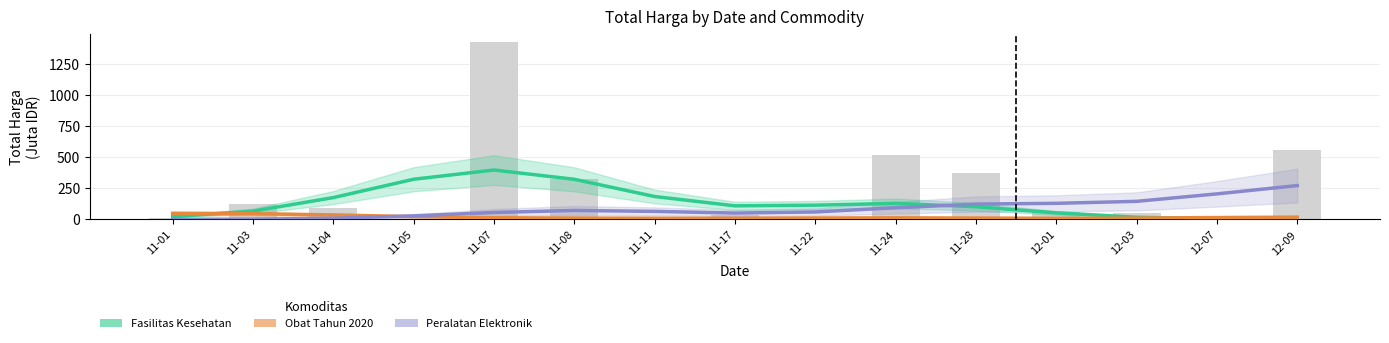

Which series has the largest range (max minus min)?

Fasilitas Kesehatan